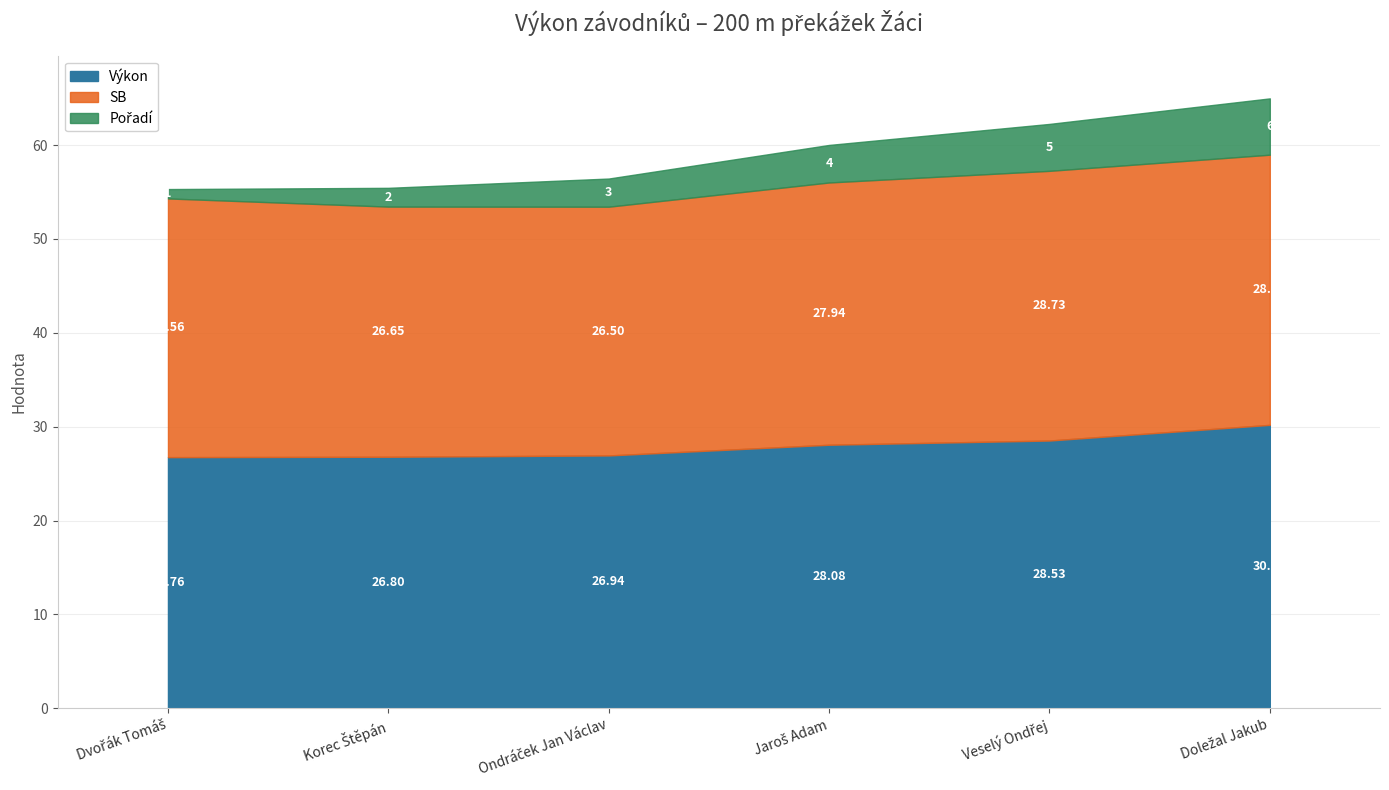

Does the chart have visible grid lines?

Yes